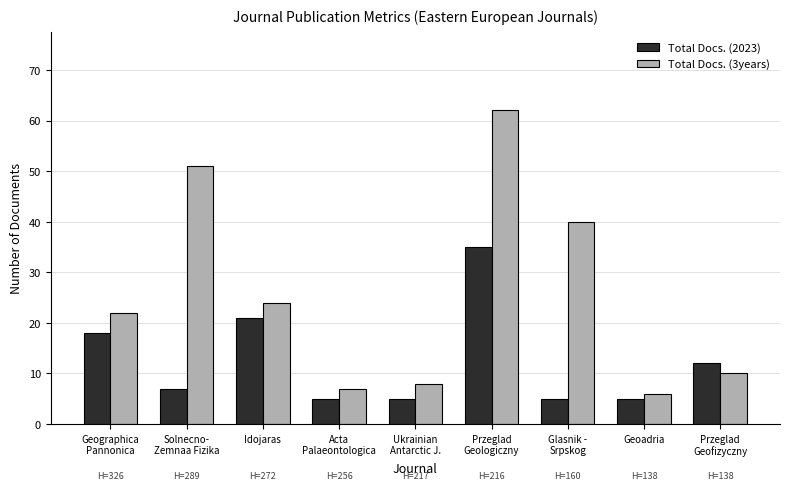

What position from the left is Solnecno-
Zemnaa Fizika?

2